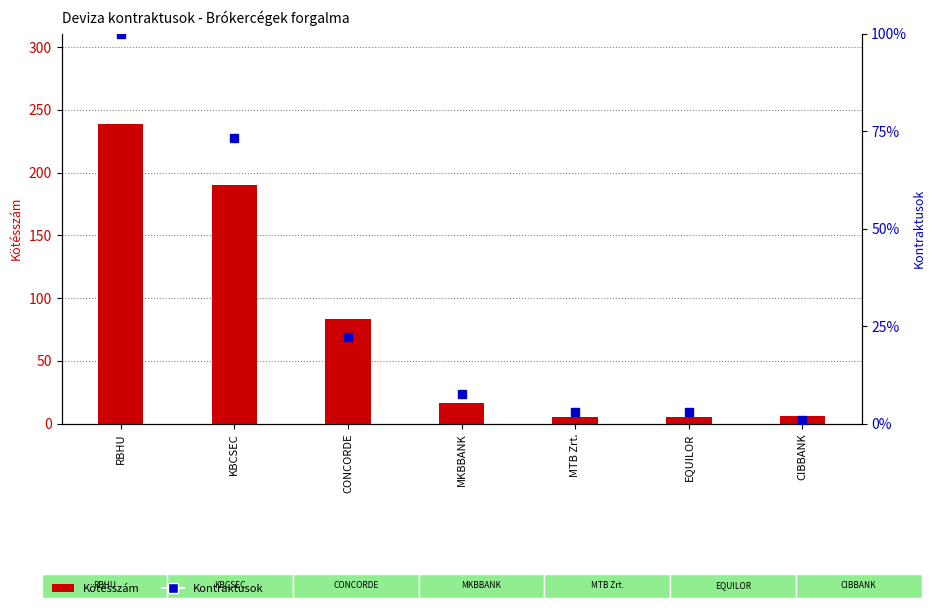

True or false: Kötésszám has a value of 144.0 at CONCORDE.

False